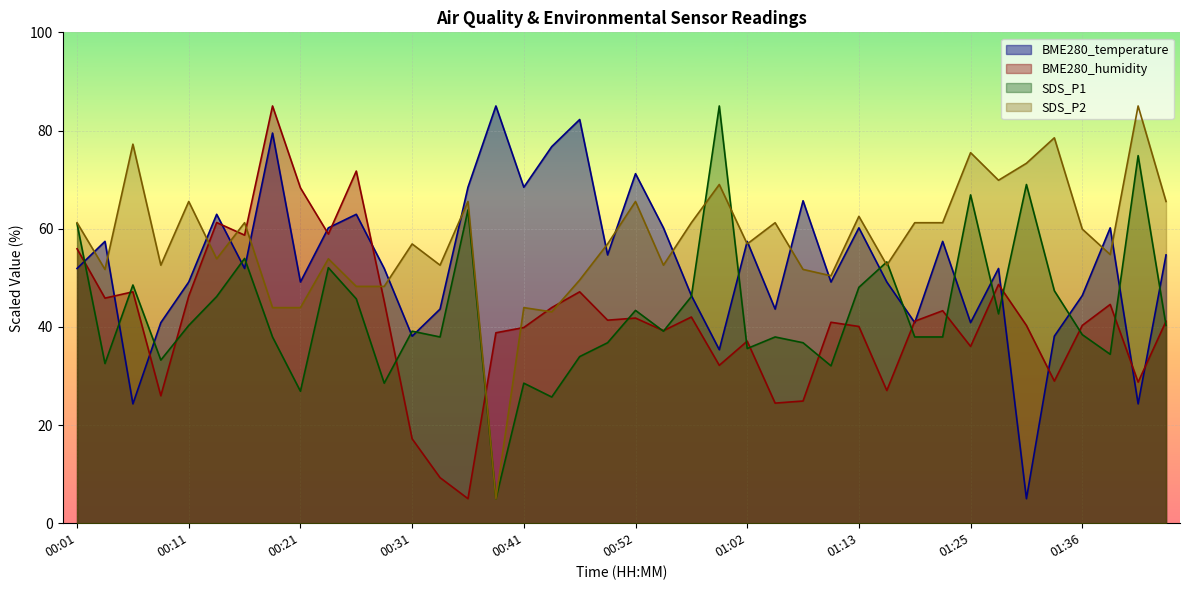

What is the value of the BME280_humidity point at the 10th from the left?

58.9